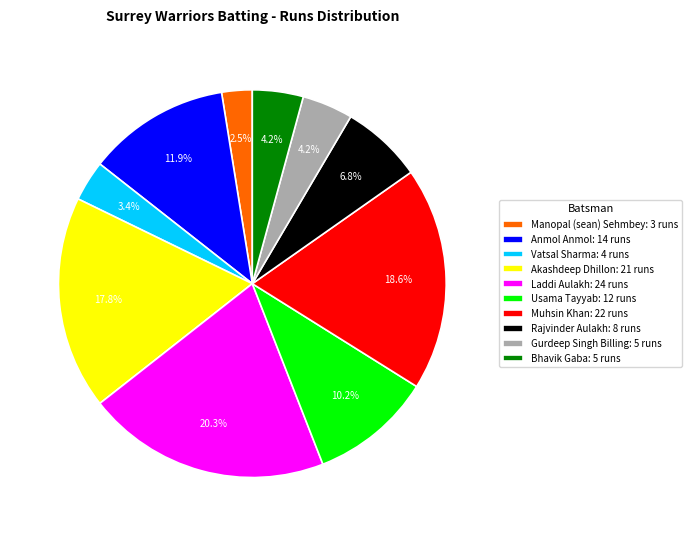

Which slice is the largest?

Laddi Aulakh